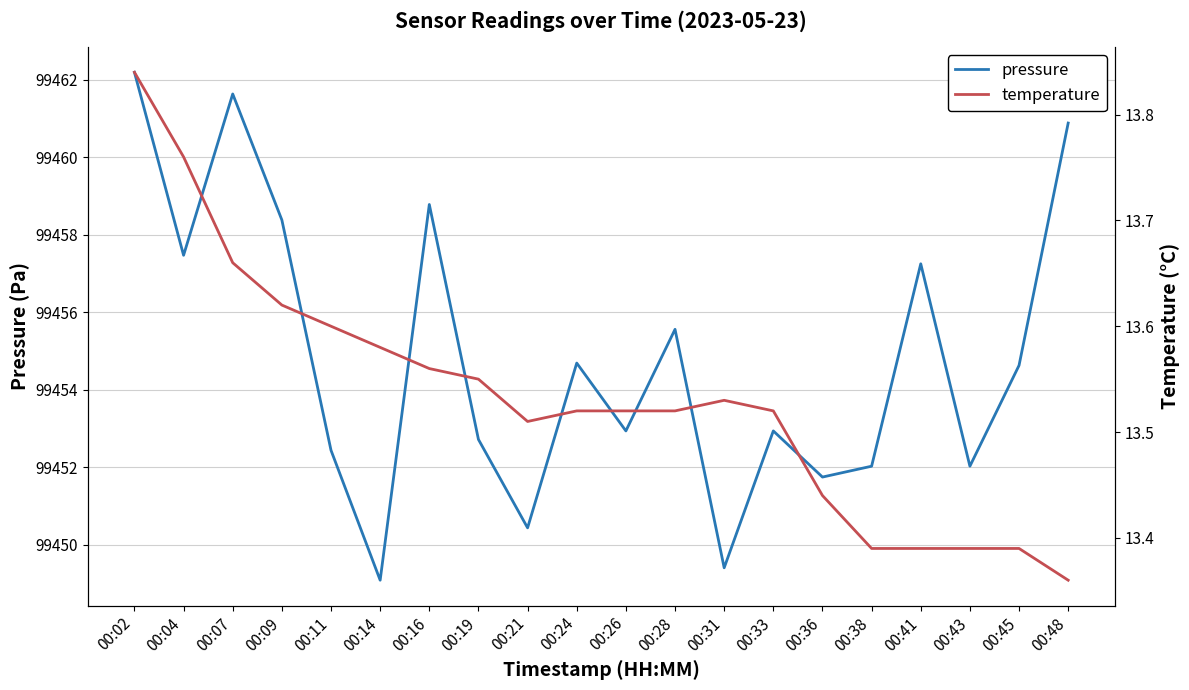

What is the value of the temperature point at the 5th from the left?

13.6